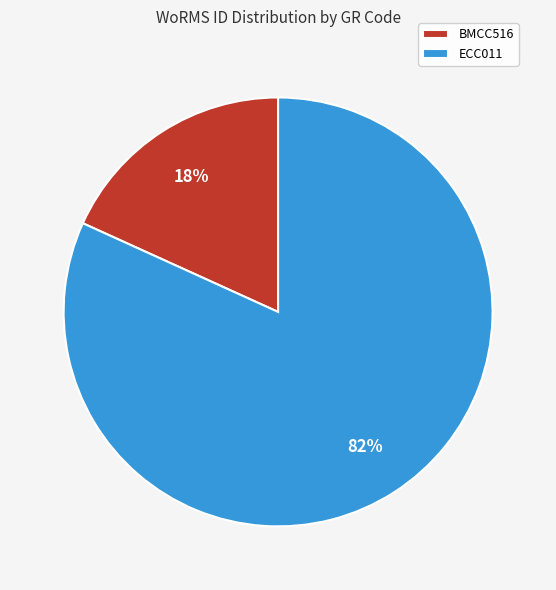

Count the number of slices in the pie.

2